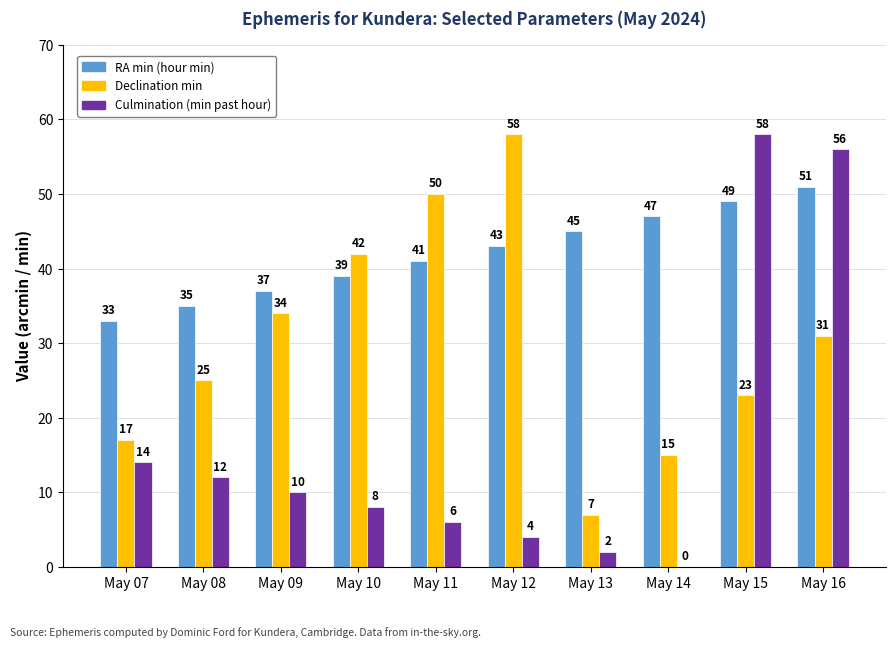

True or false: RA min (hour min) has a value of 37 at May 09.

True